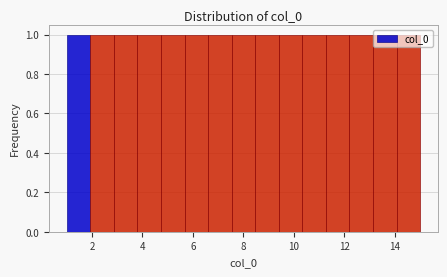

Reading left to right, transcribe this chart: for each bar, give the range it covers on the x-axis and its height. Neither the bar edges nor the heights are printed on the chart, so give them approximately, as read against the axes.

1.0 to 2.0: 1
2.0 to 2.8: 1
2.8 to 3.8: 1
3.8 to 4.8: 1
4.8 to 5.6: 1
5.6 to 6.6: 1
6.6 to 7.6: 1
7.6 to 8.4: 1
8.4 to 9.4: 1
9.4 to 10.4: 1
10.4 to 11.2: 1
11.2 to 12.2: 1
12.2 to 13.2: 1
13.2 to 14.0: 1
14.0 to 15.0: 1